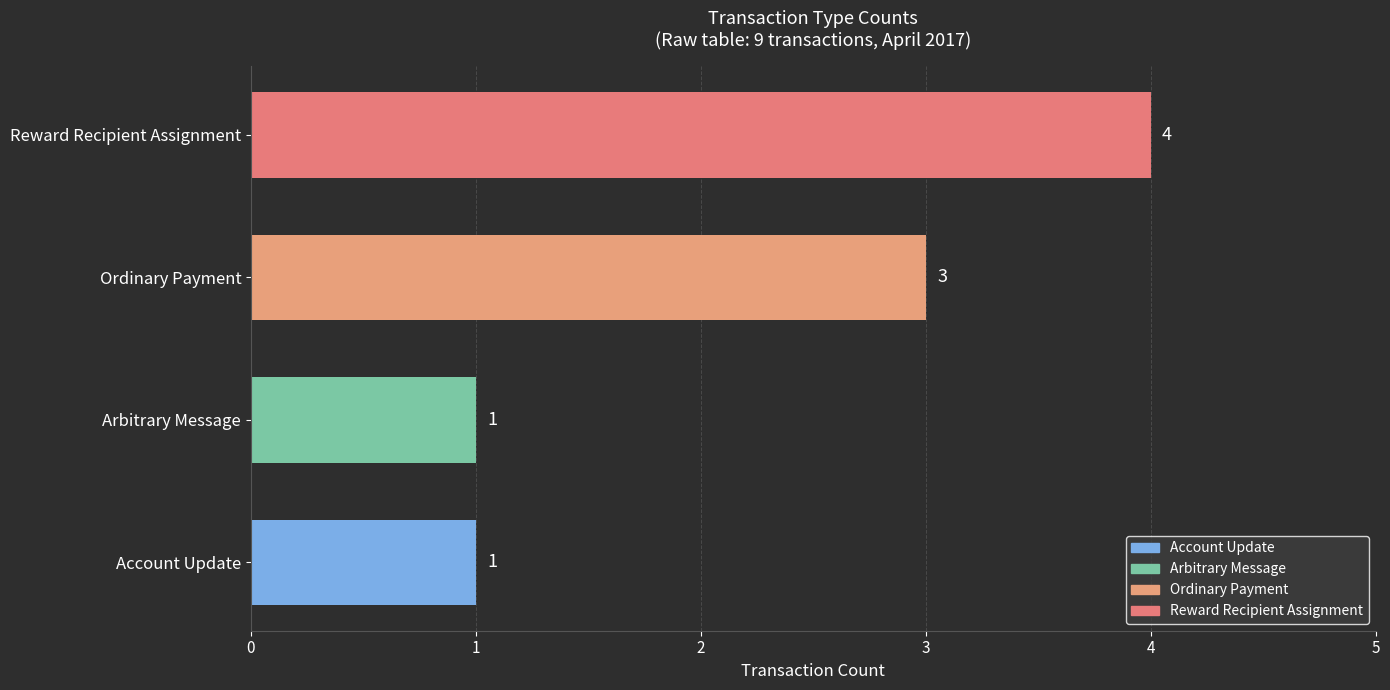

What is the greatest value displayed?

4